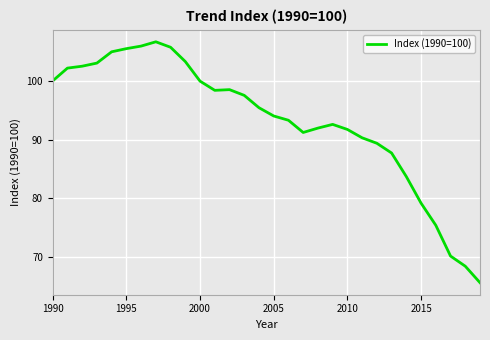

What is the smallest value displayed?

65.7